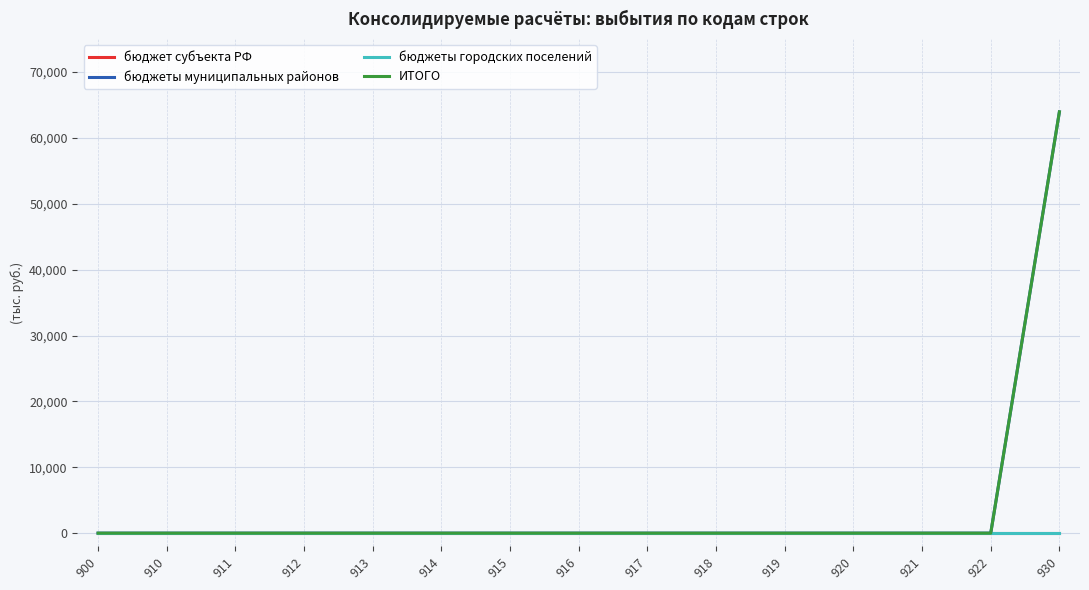

At how many categories does at least one series exceed 28835?

1